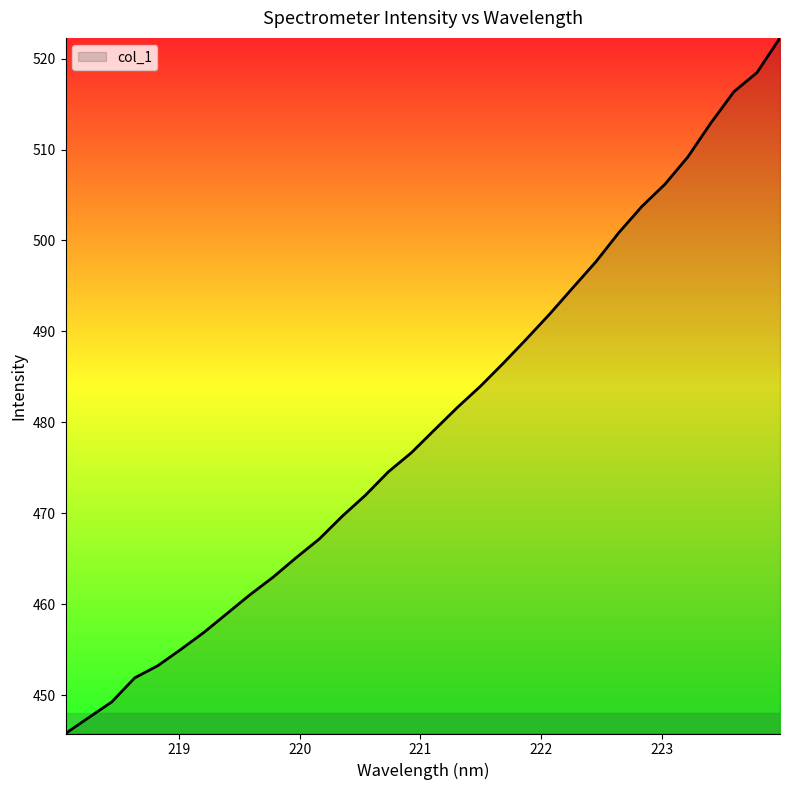

What is the greatest value displayed?

522.3